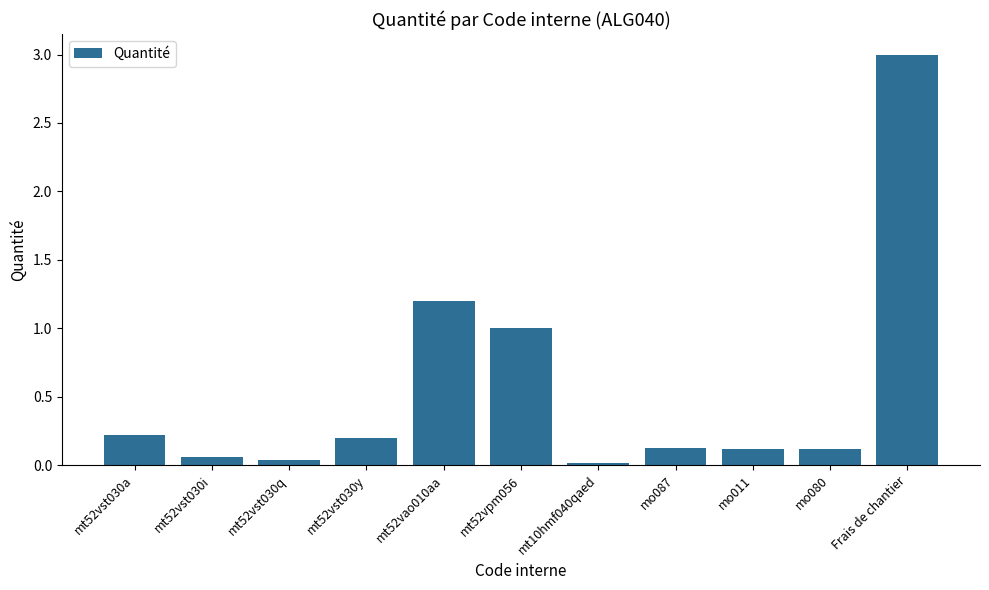

Is it true that the value at mt52vst030y is 0.1?

False